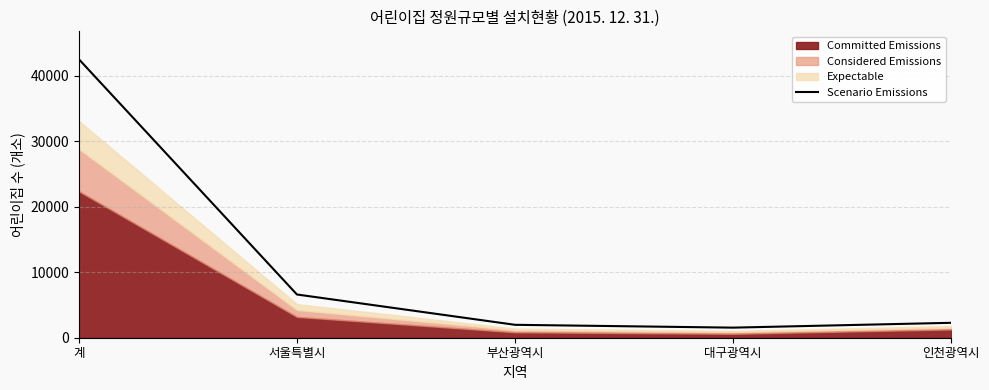

At which category does the chart reach its minimum across all series?

대구광역시